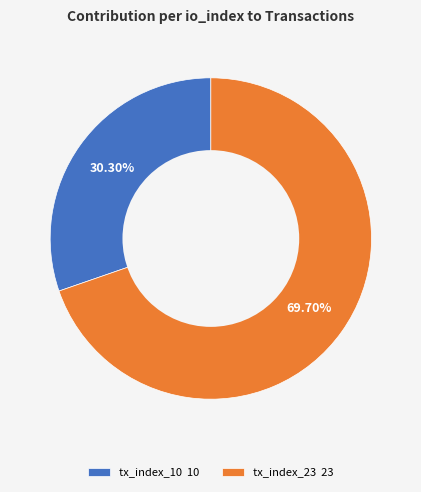

The tx_index_10 slice represents 24% of the pie. True or false?

False